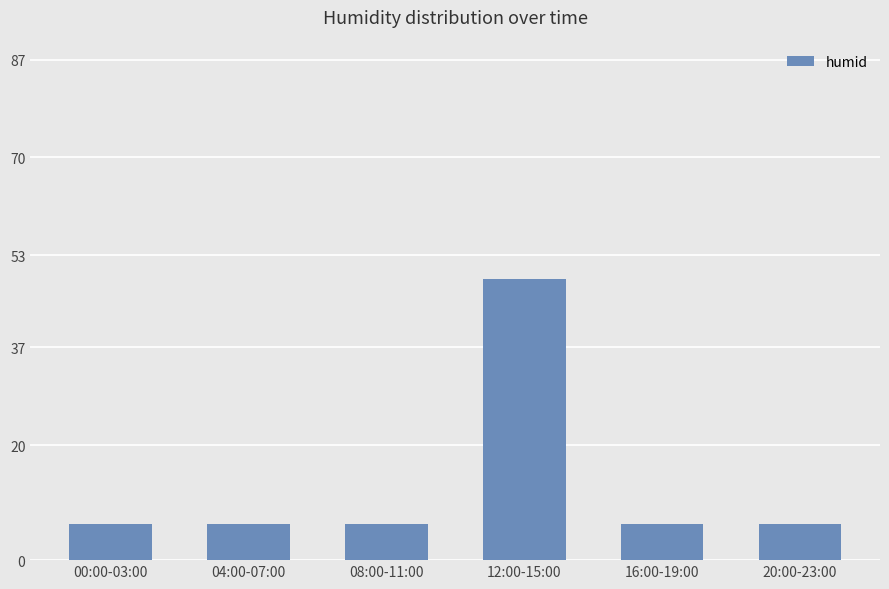

True or false: the data shows 9.5 at 04:00-07:00.

False